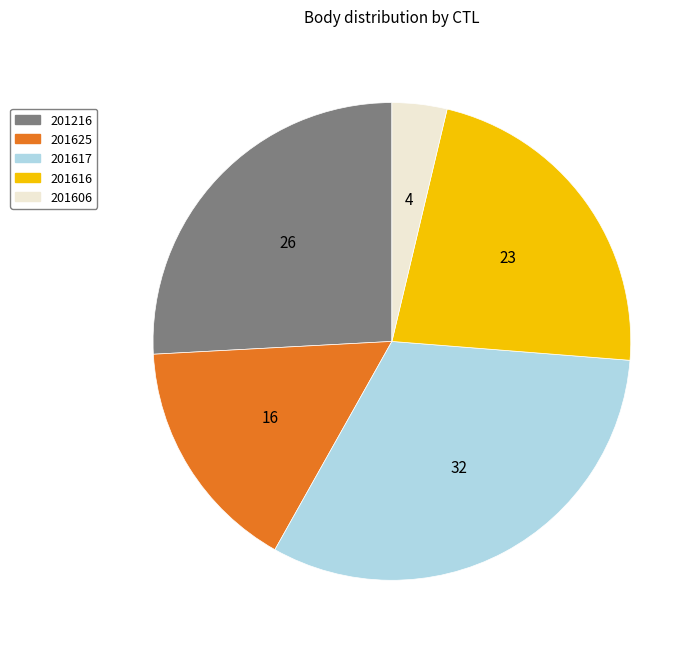

Do 201616 and 201606 together represent more than half of the pie?

No